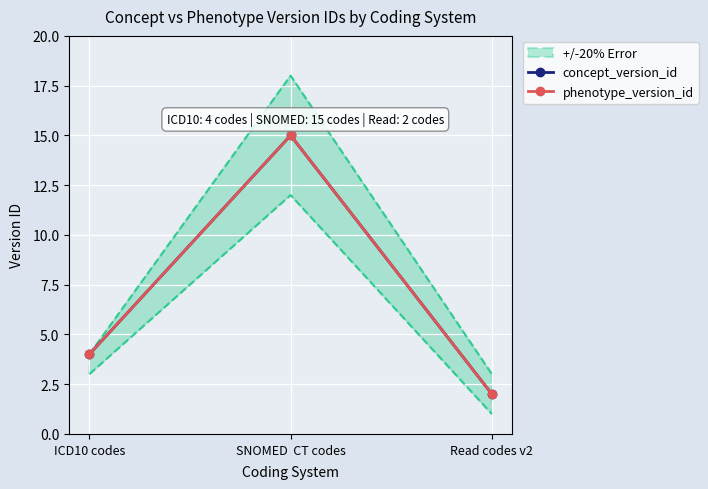

How many lines are shown in the chart?

2